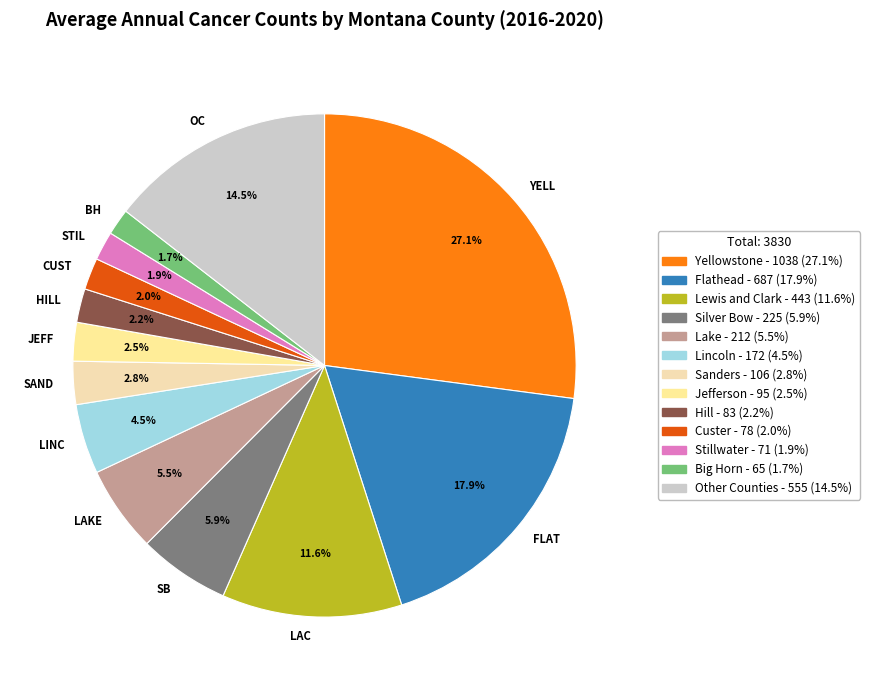

What portion of the pie excludes LAKE?

94.5%